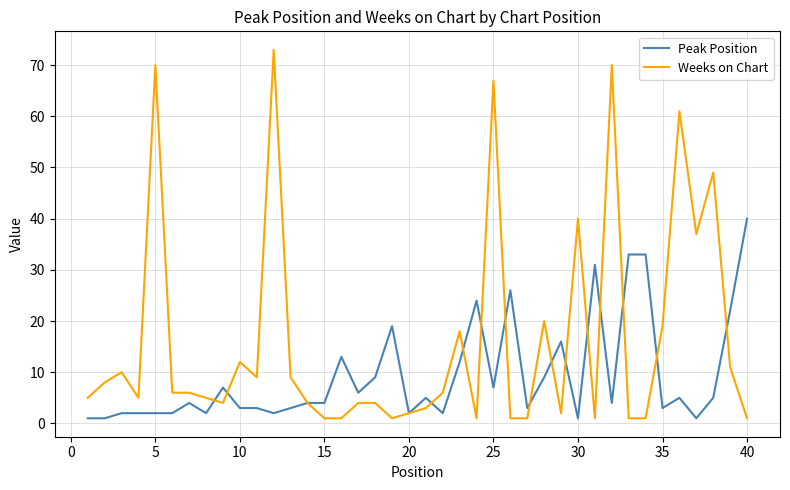

True or false: Weeks on Chart has more than 1 points higher than both neighbors.

True